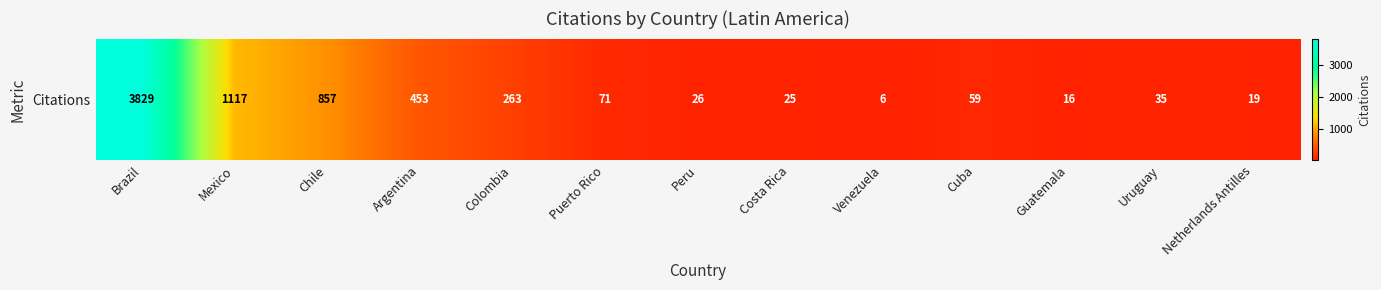

Is it true that the value at Colombia is 263?

True